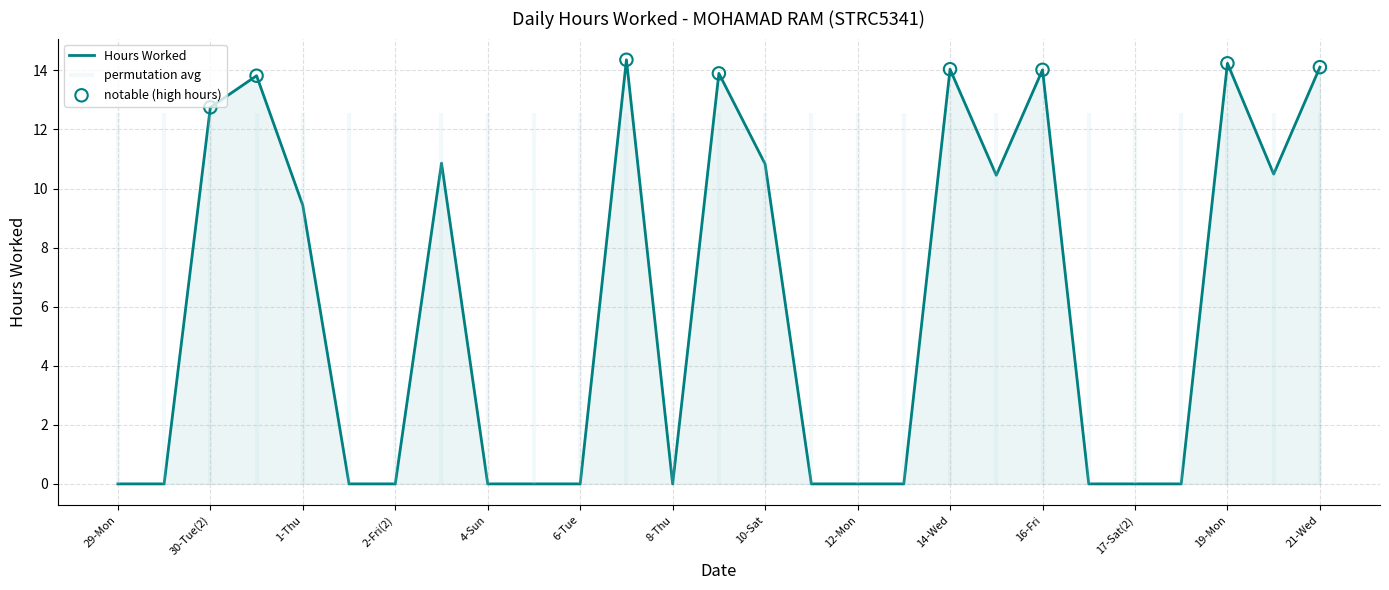

What is the change in value from 7-Wed to 17-Sat(2)?

-14.4